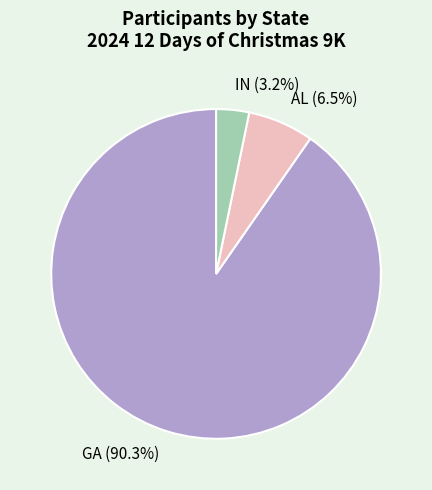

Is there a majority slice in this chart?

Yes